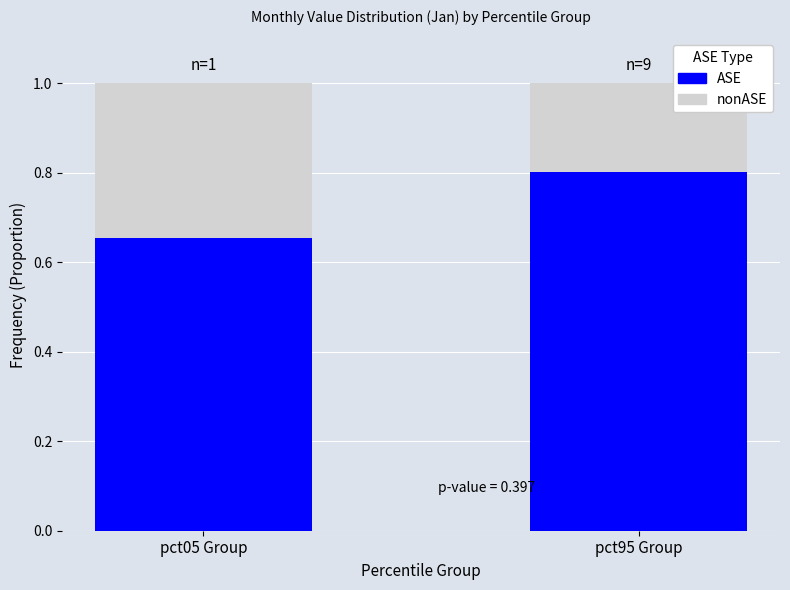

What is the sum of the ASE values at pct05 Group and pct95 Group?

1.5